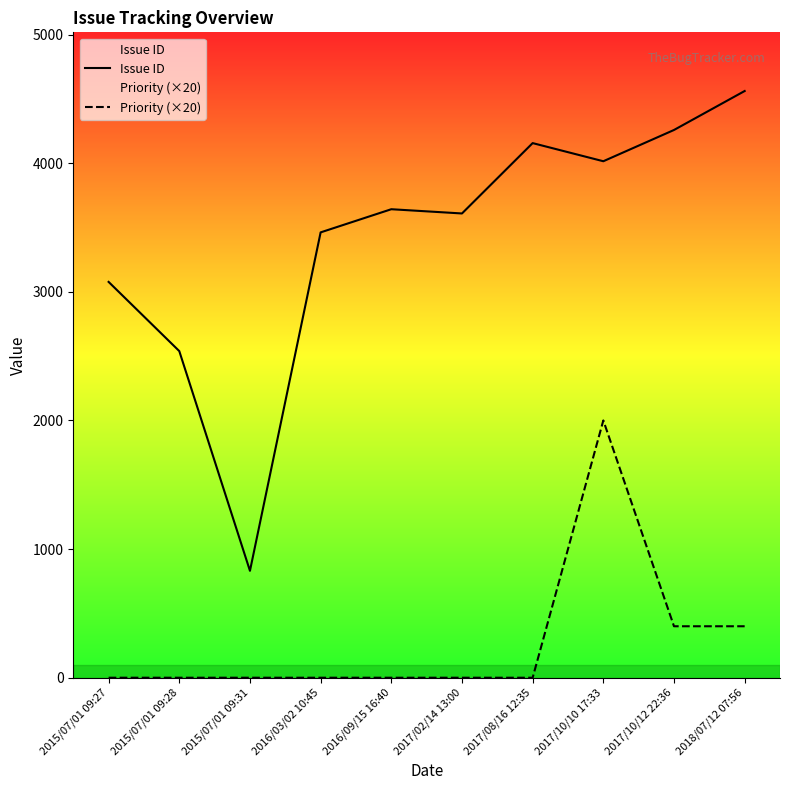

Which category has the lowest value in the Issue ID series?

2015/07/01 09:31